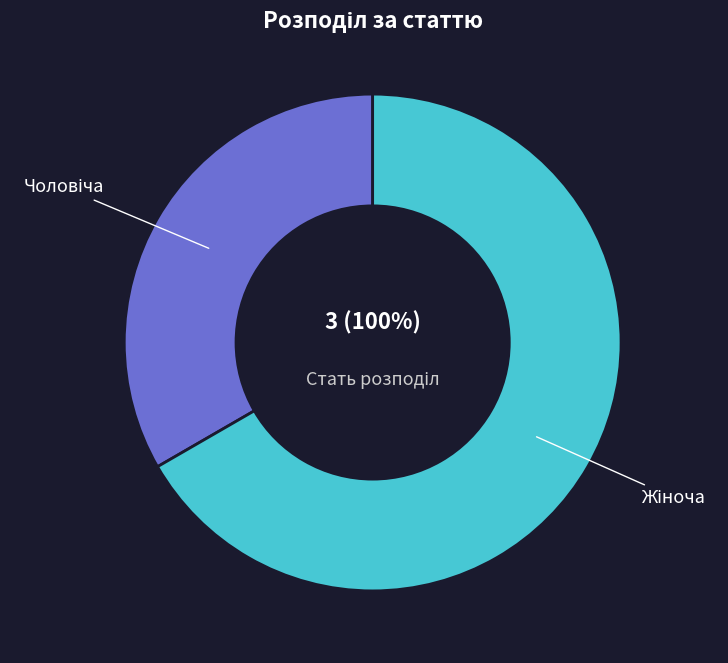

To the nearest percent, what is the difference between the Жіноча and Чоловіча slice percentages?

33%